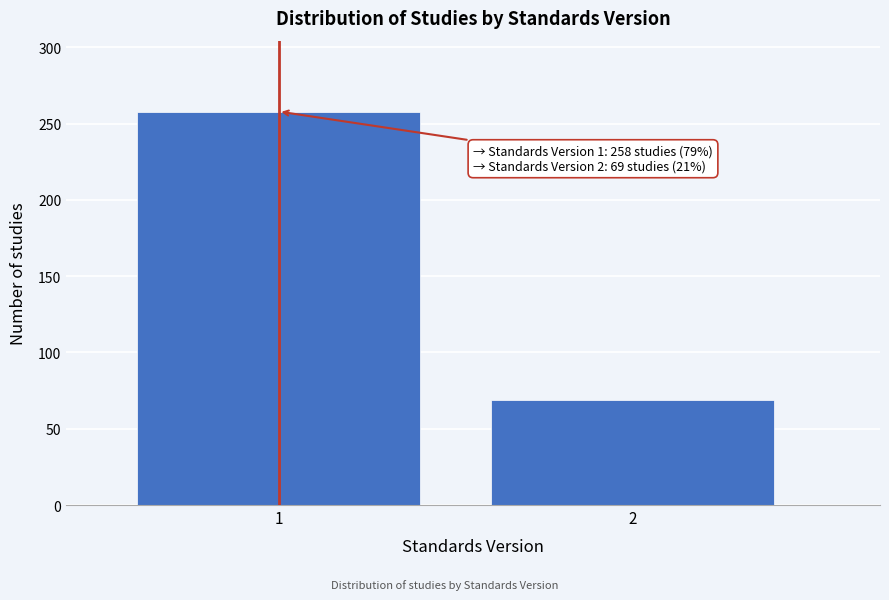

Reading left to right, list all the values displayed in this chart.

258	69